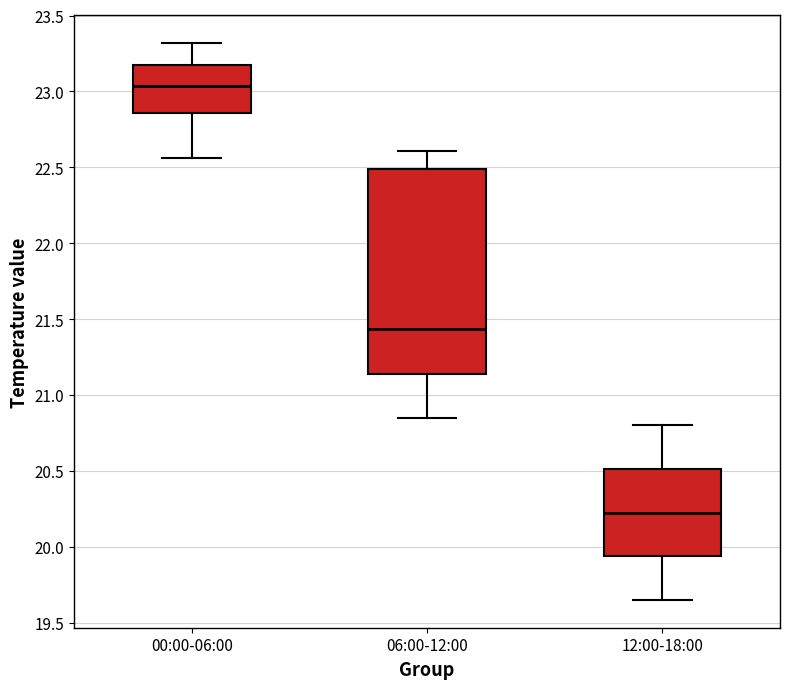

Which box has the lowest median line?

12:00-18:00